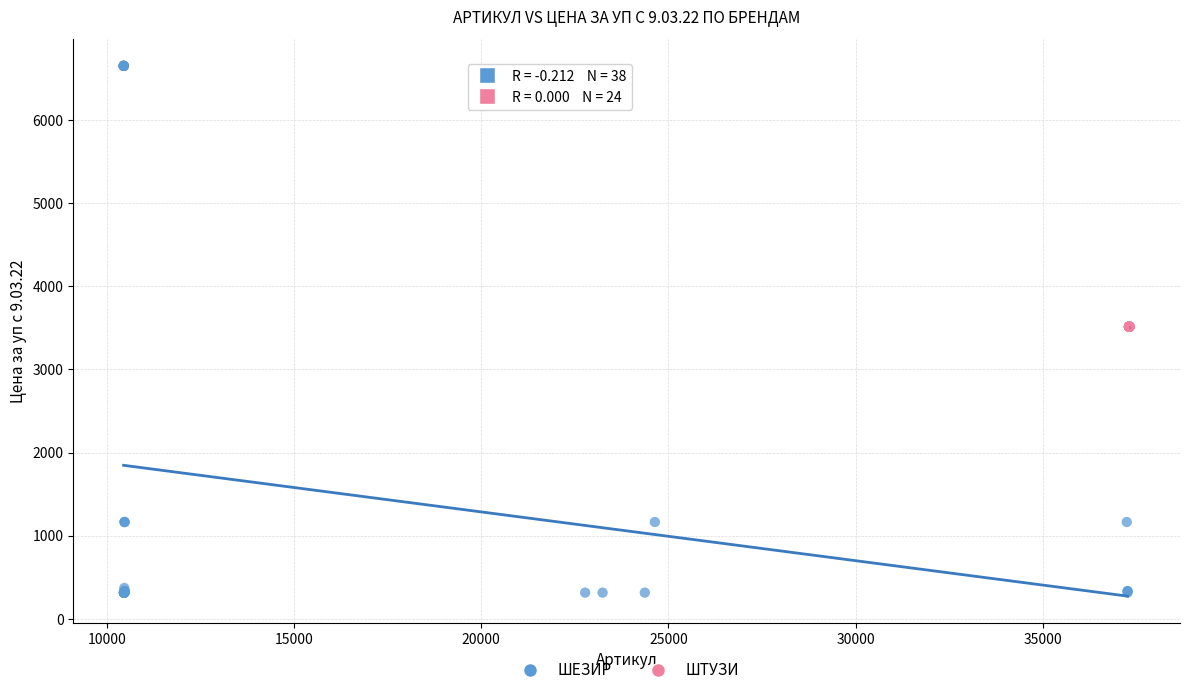

Which series contains the highest Y value?

ШЕЗИР